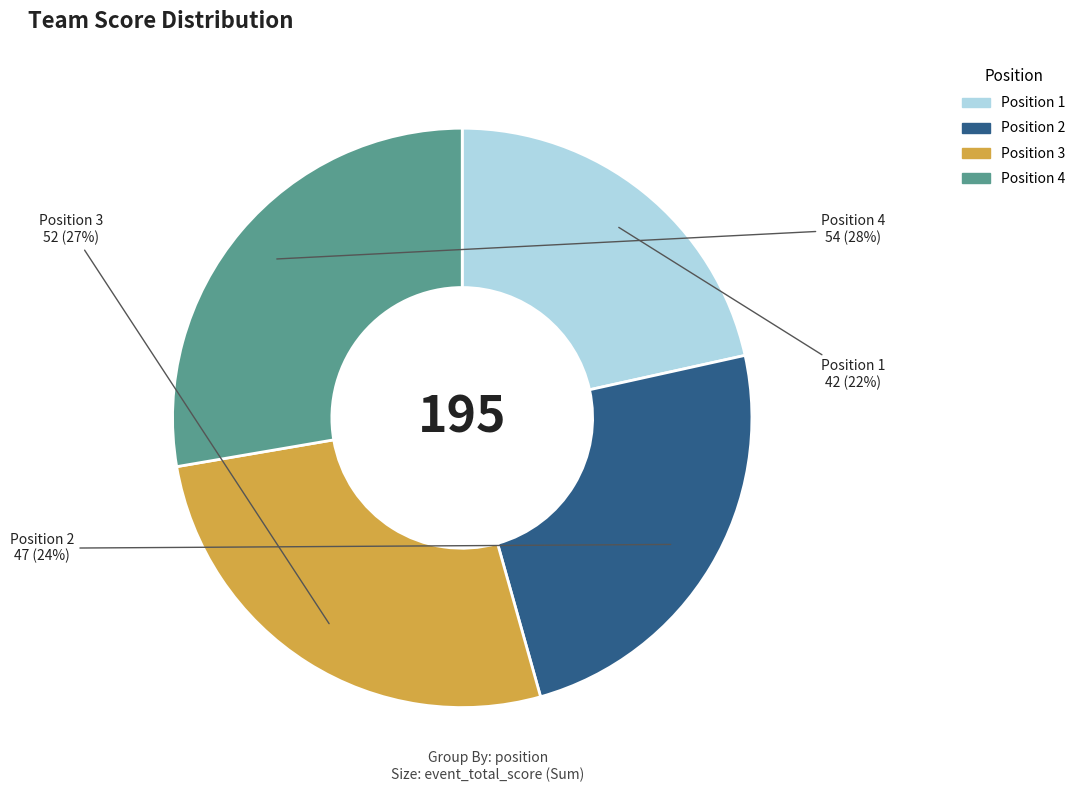

Does any single category account for the majority?

No